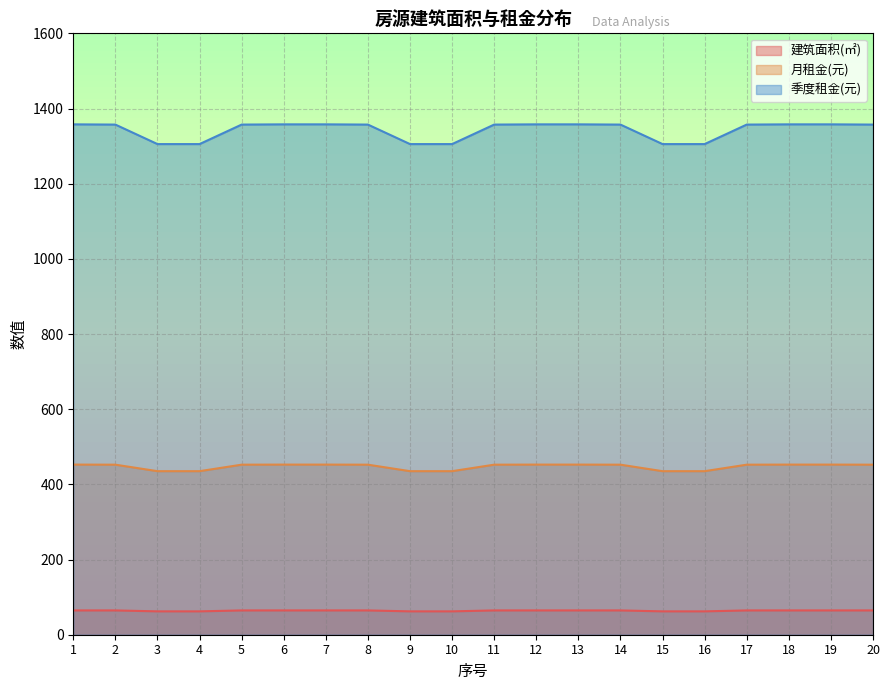

Which series has the largest range (max minus min)?

季度租金(元)